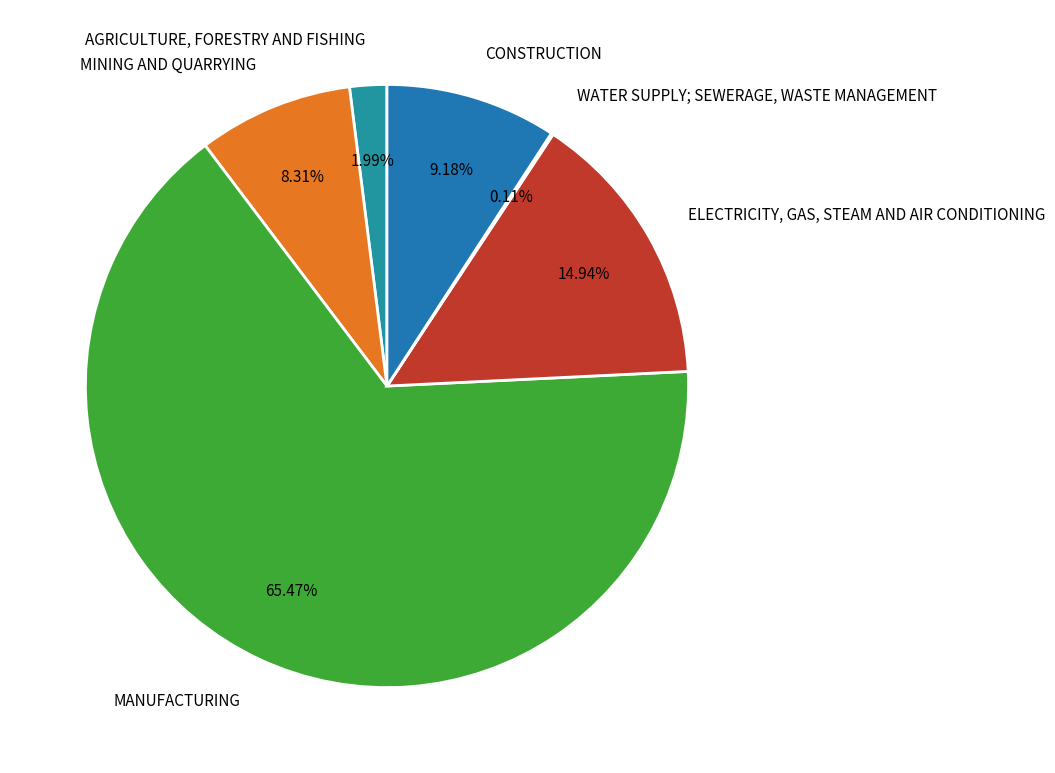

True or false: MINING AND QUARRYING accounts for 1% of the total.

False